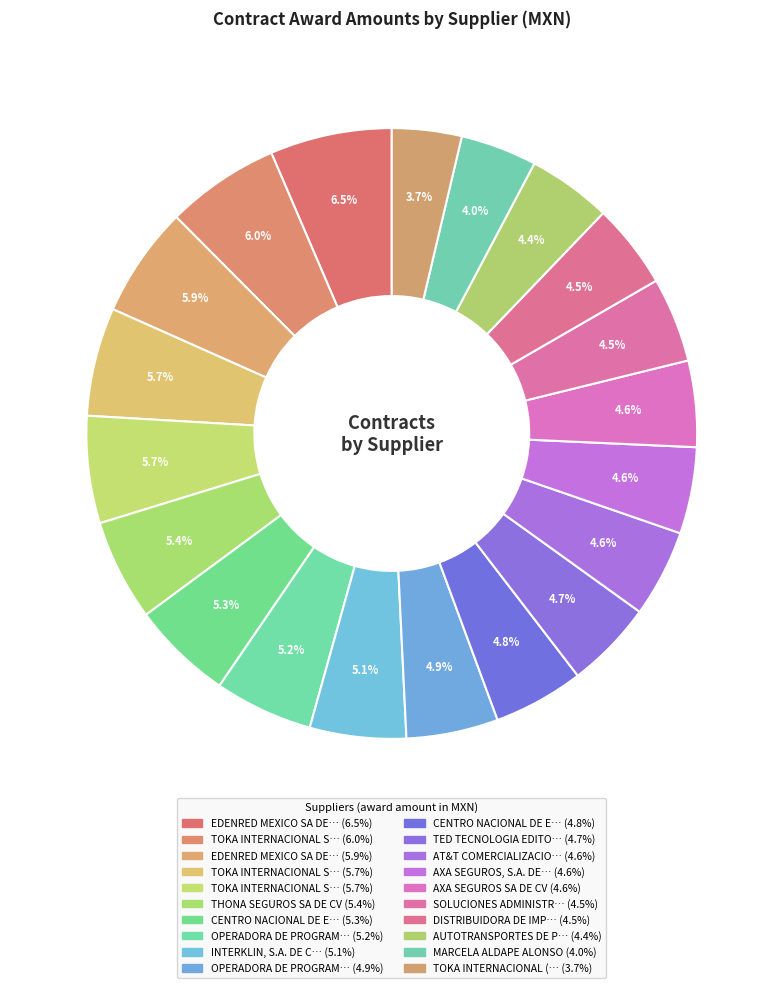

How many segments does this pie chart have?

20